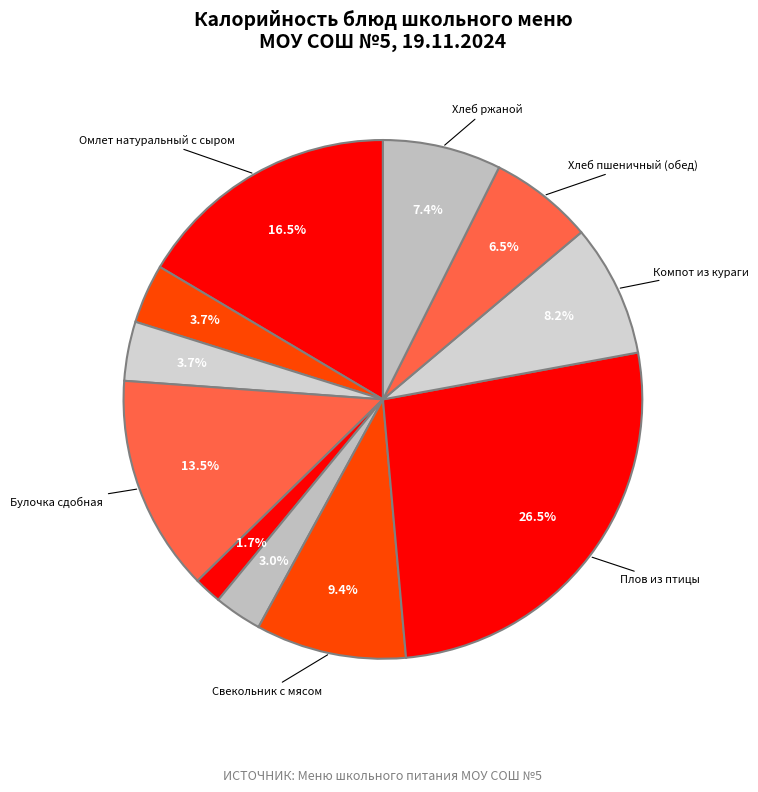

Rank the categories by value from highest to lowest.

Плов из птицы, Омлет натуральный с сыром, Булочка сдобная, Свекольник с мясом, Компот из кураги, Хлеб ржаной, Хлеб пшеничный (обед), Чай с сахаром, Хлеб пшеничный (завтрак), Мандарины свежие, Зеленый горошек